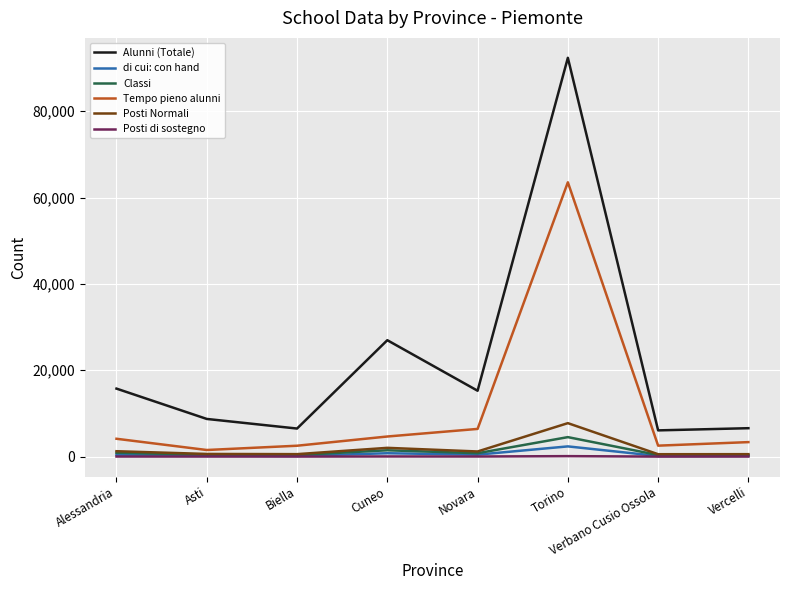

Where does the Classi series first go above 790?

Alessandria